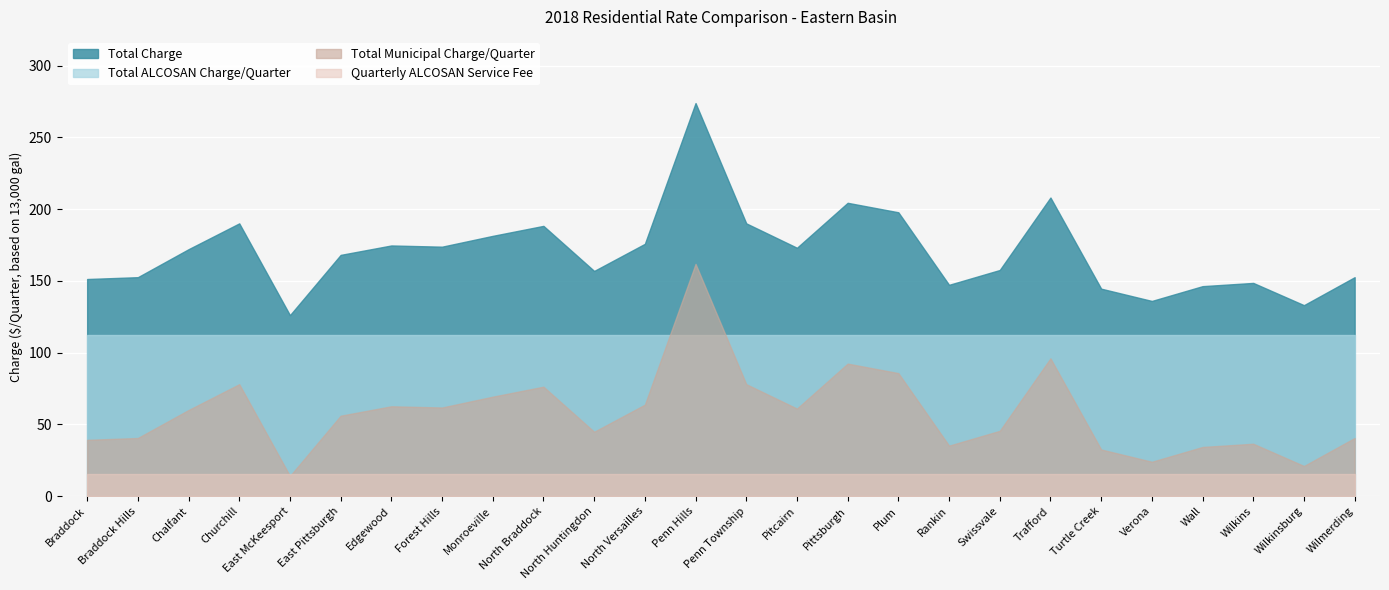

The Total Charge series shows 157.6 at Swissvale. True or false?

True